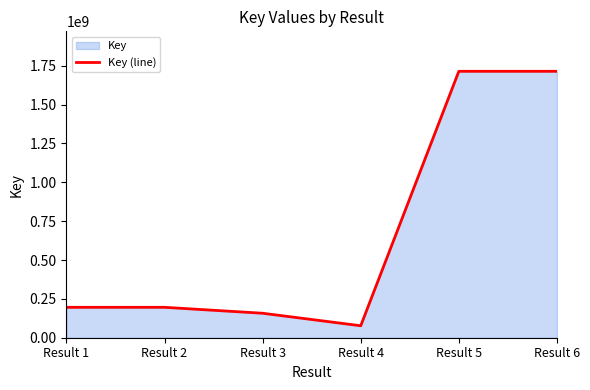

How many points are lower than both their immediate neighbors (excluding endpoints)?

1